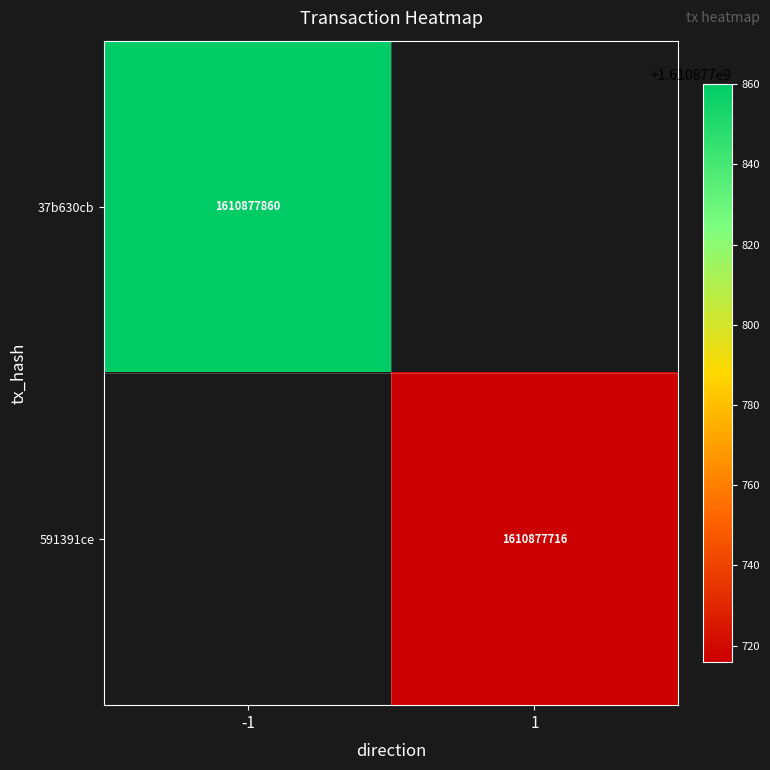

Count the number of data series in this chart.

2